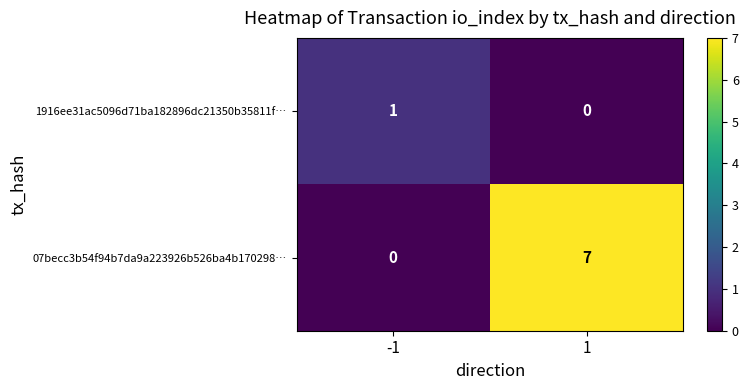

Is it true that 1916ee31ac5096d71ba182896dc21350b35811f… equals 0 at 1?

True